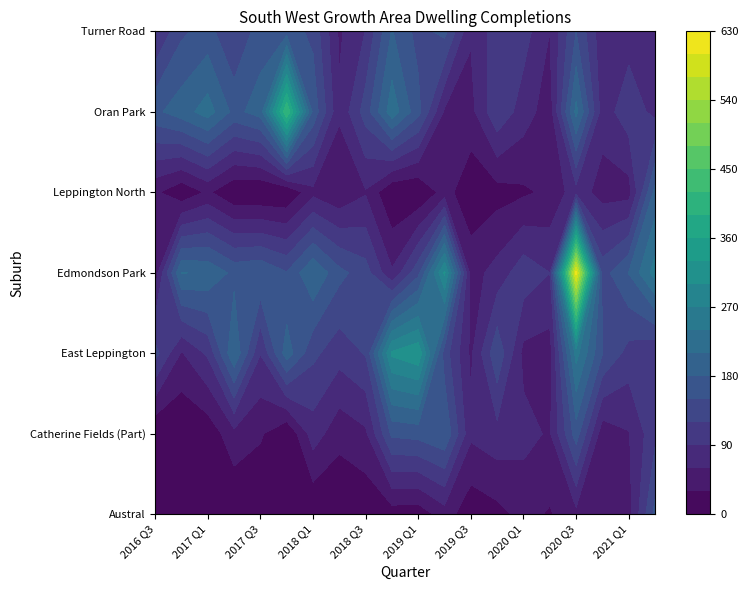

The value of Catherine Fields (Part) at 2020 Q3 is 165. True or false?

True